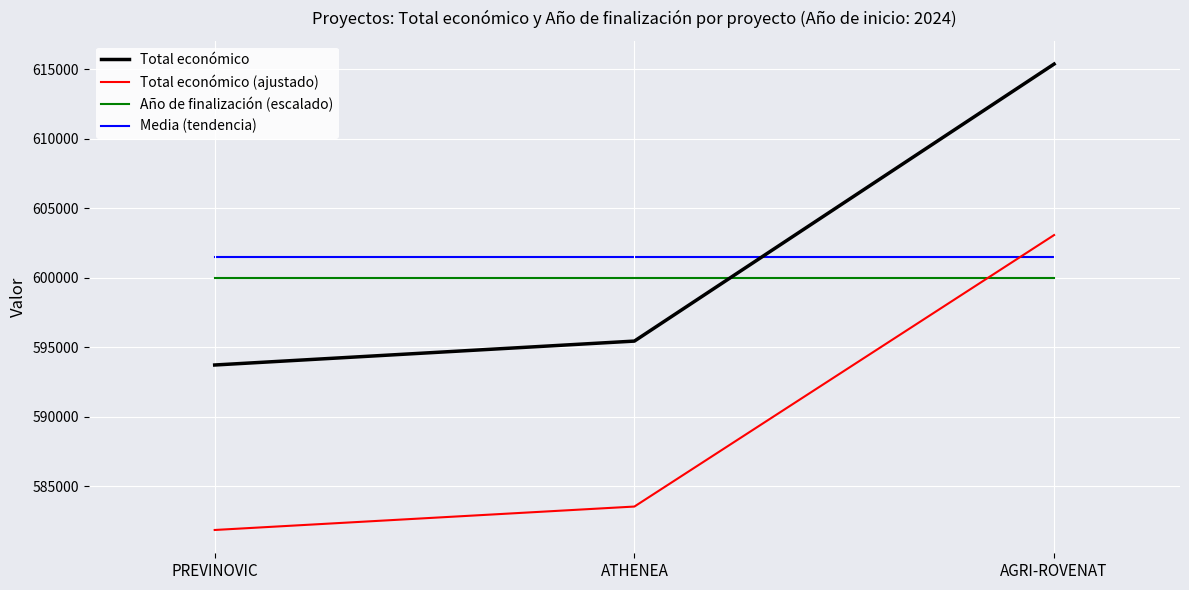

Which series changed the most between ATHENEA and AGRI-ROVENAT?

Total económico